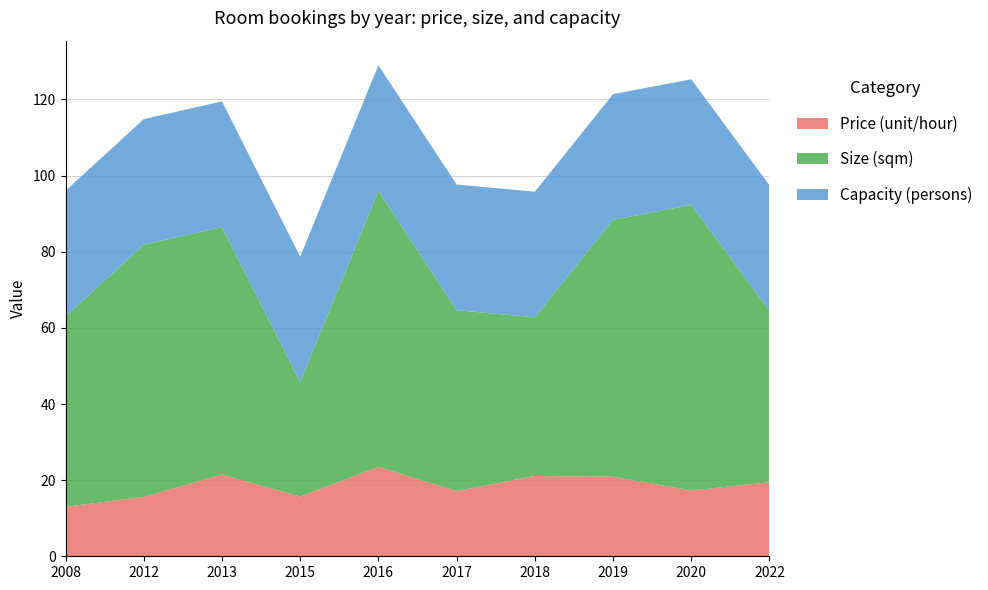

Reading right to left, what are all the values shown in this chart?

Price (unit/hour): 19.4	17.3	20.9	21.1	17.1	23.5	15.7	21.5	15.6	13.0
Size (sqm): 45.0	75.0	67.5	41.7	47.5	72.5	30.0	65.0	66.2	50.0
Capacity (persons): 33.0	33.0	33.0	33.0	33.0	33.0	33.0	33.0	33.0	33.0